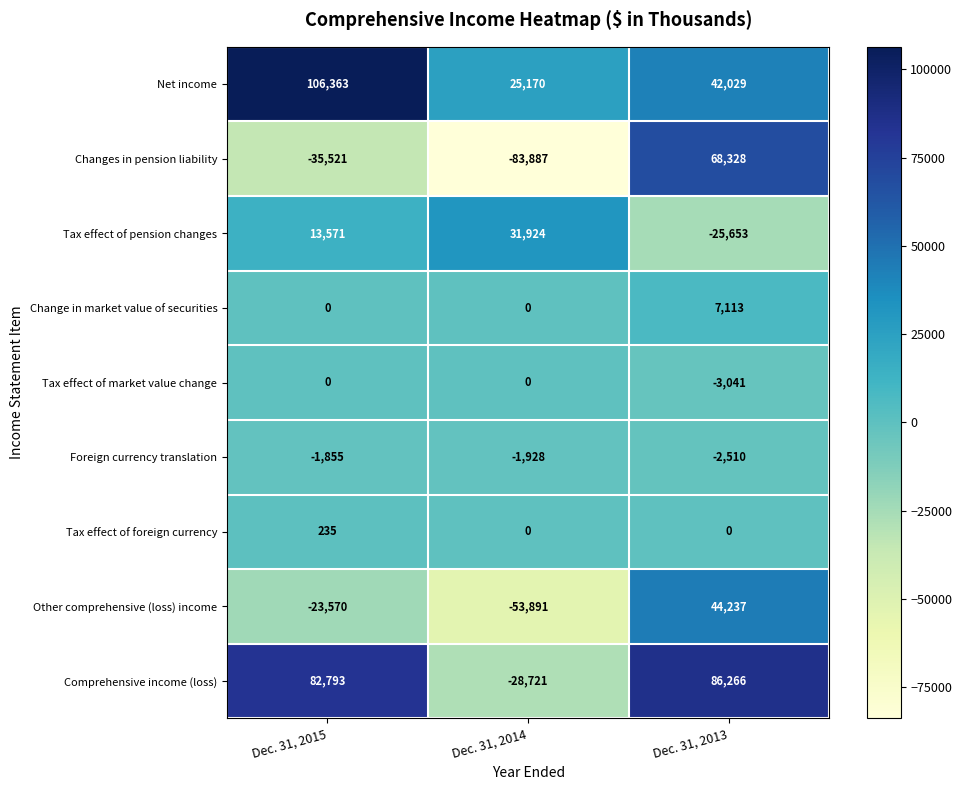

At Dec. 31, 2013, list the series in order from largest to smallest.

Comprehensive income (loss), Changes in pension liability, Other comprehensive (loss) income, Net income, Change in market value of securities, Tax effect of foreign currency, Foreign currency translation, Tax effect of market value change, Tax effect of pension changes